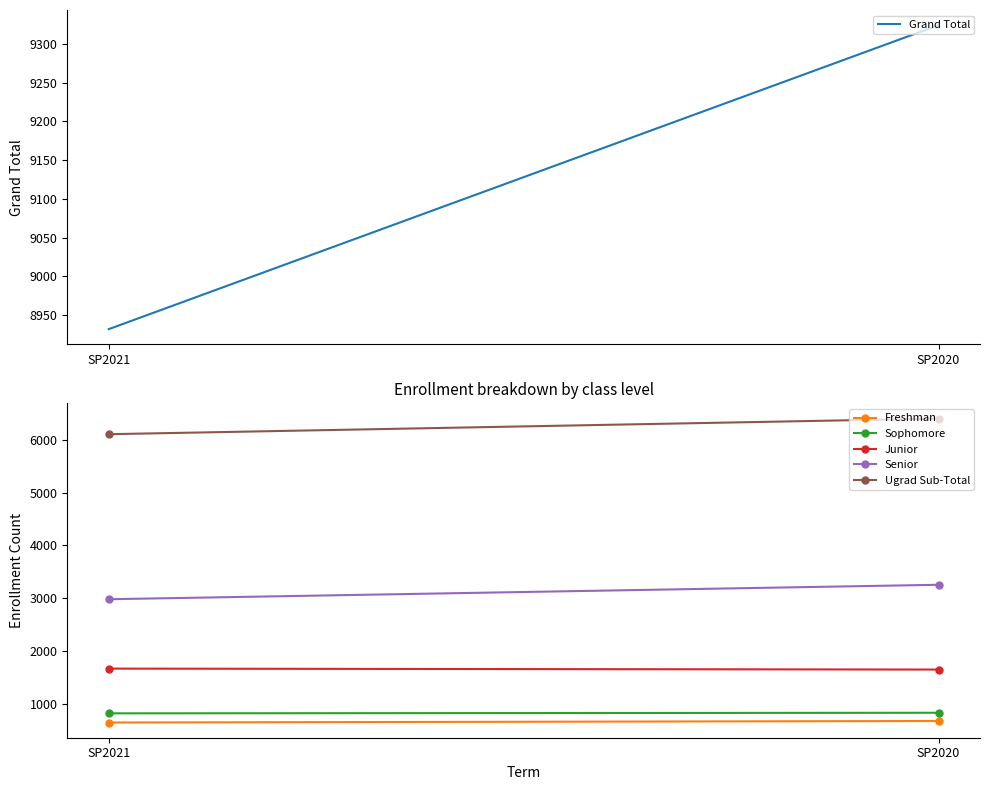

What is the difference between the Freshman values at SP2021 and SP2020?

29